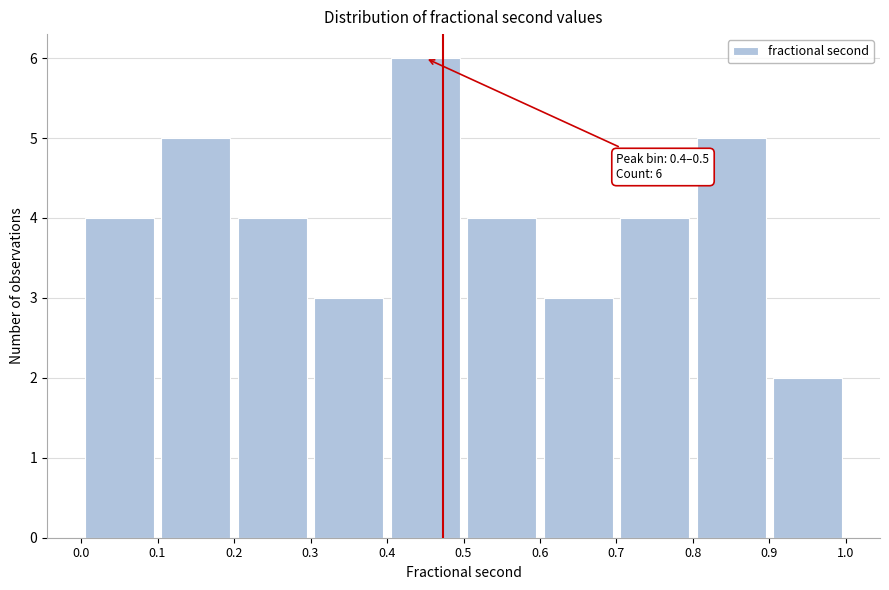

Over which range of the x-axis is the bar tallest?

0.4 to 0.5